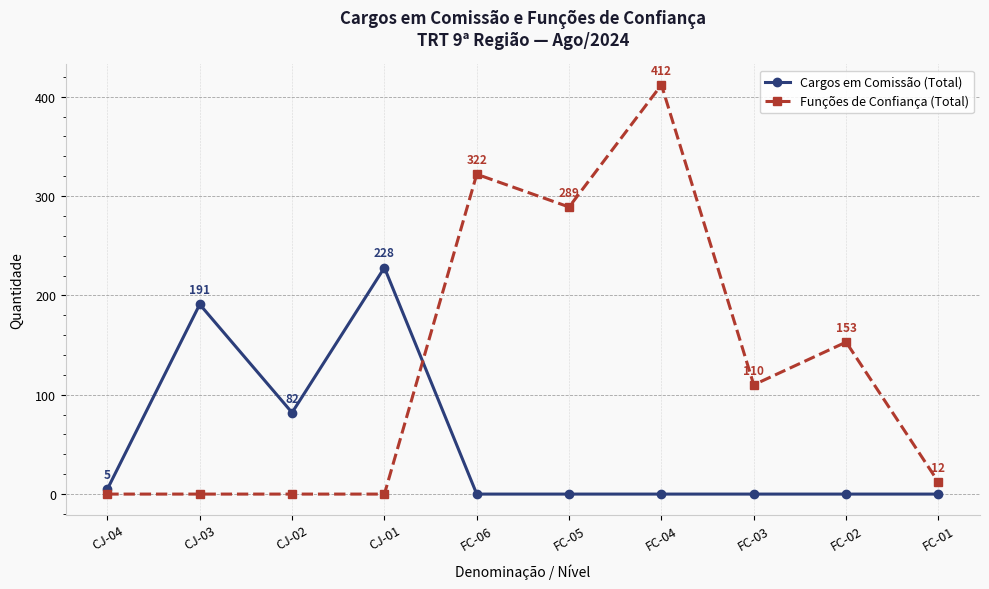

What is the difference between the highest and lowest values at FC-06?

322